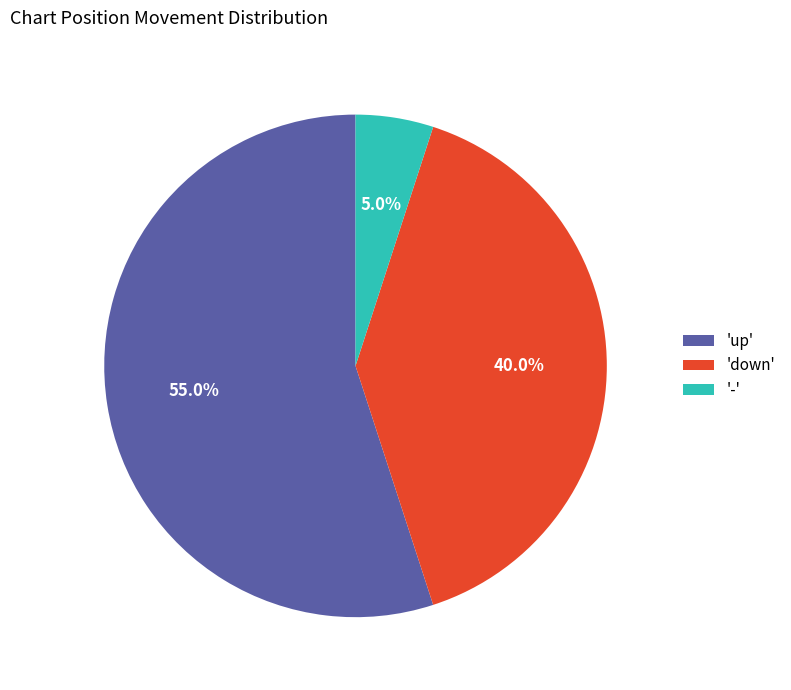

How many slices are in this pie chart?

3